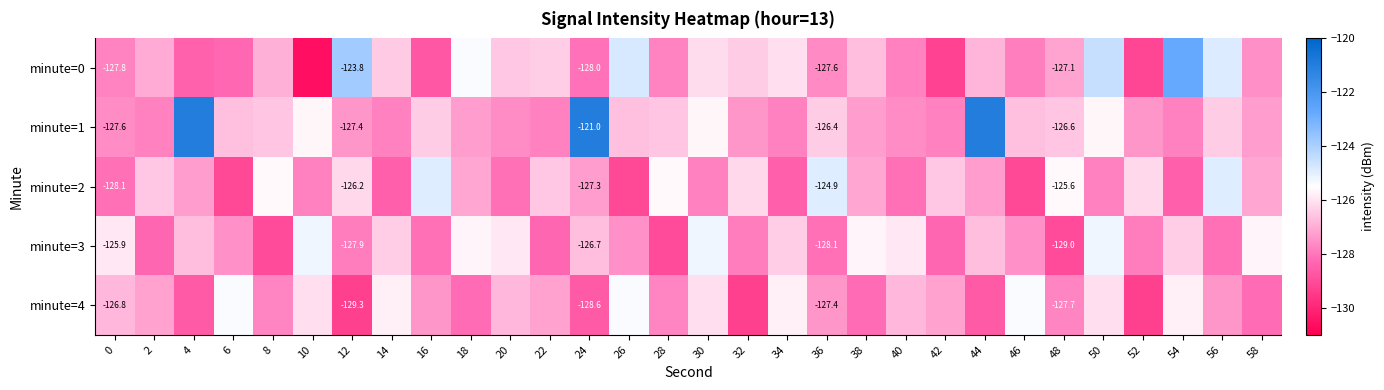

What is the difference between the highest and lowest values at 54?

5.8